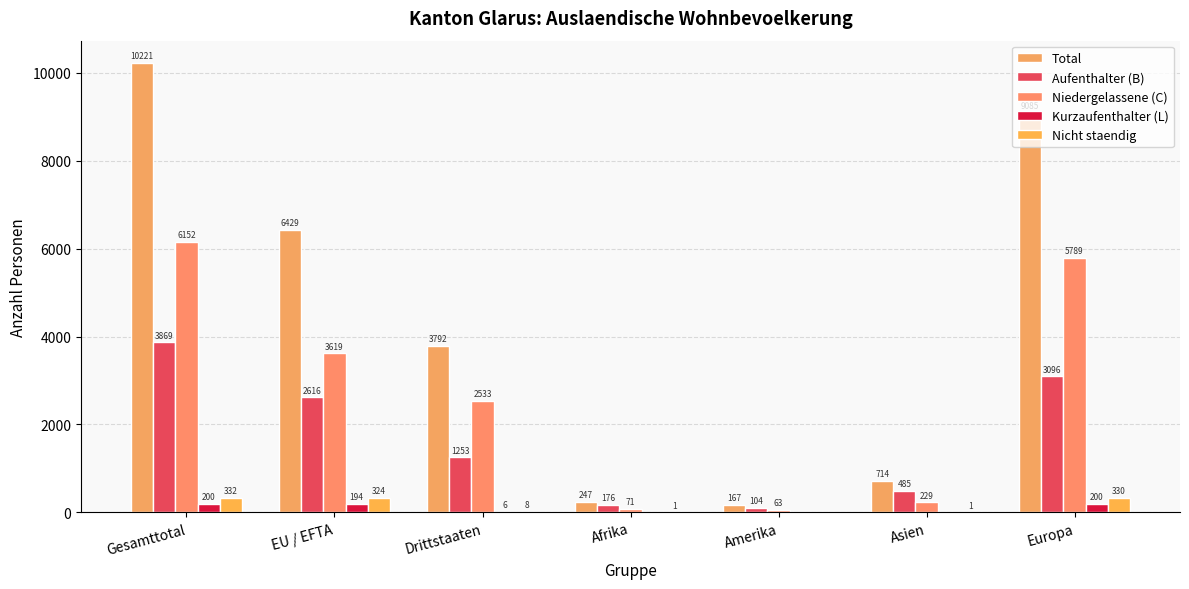

Reading left to right, what are all the values shown in this chart?

Total: Gesamttotal=10221	EU / EFTA=6429	Drittstaaten=3792	Afrika=247	Amerika=167	Asien=714	Europa=9085
Aufenthalter (B): Gesamttotal=3869	EU / EFTA=2616	Drittstaaten=1253	Afrika=176	Amerika=104	Asien=485	Europa=3096
Niedergelassene (C): Gesamttotal=6152	EU / EFTA=3619	Drittstaaten=2533	Afrika=71	Amerika=63	Asien=229	Europa=5789
Kurzaufenthalter (L): Gesamttotal=200	EU / EFTA=194	Drittstaaten=6	Afrika=0	Amerika=0	Asien=0	Europa=200
Nicht staendig: Gesamttotal=332	EU / EFTA=324	Drittstaaten=8	Afrika=1	Amerika=0	Asien=1	Europa=330